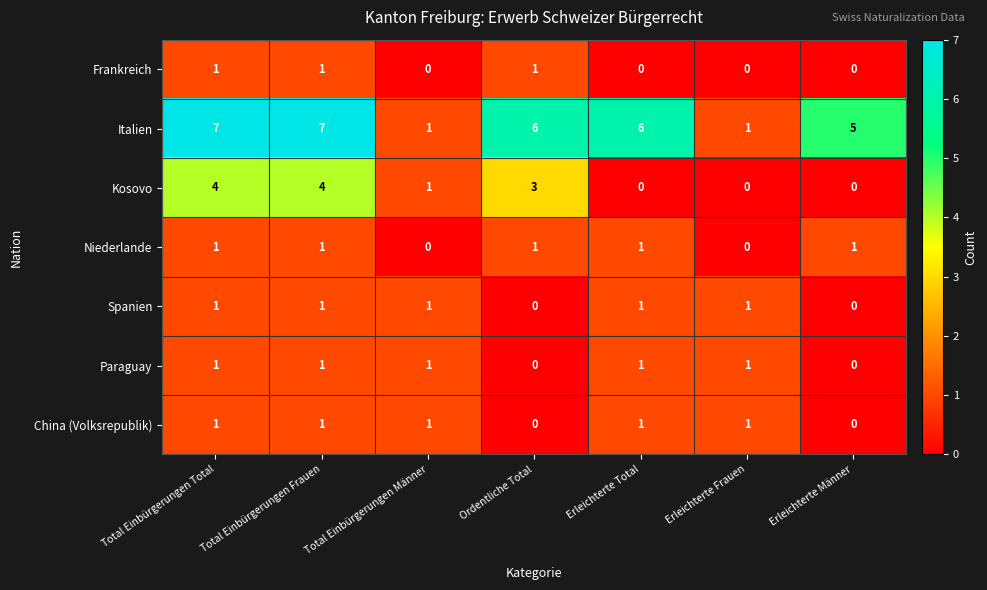

At which label does Kosovo first exceed 1?

Total Einbürgerungen Total